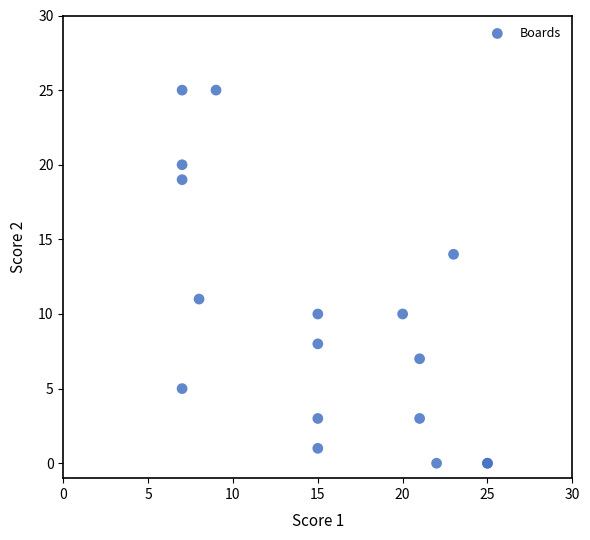

What Y value in the scatter plot is closest to 12?

11